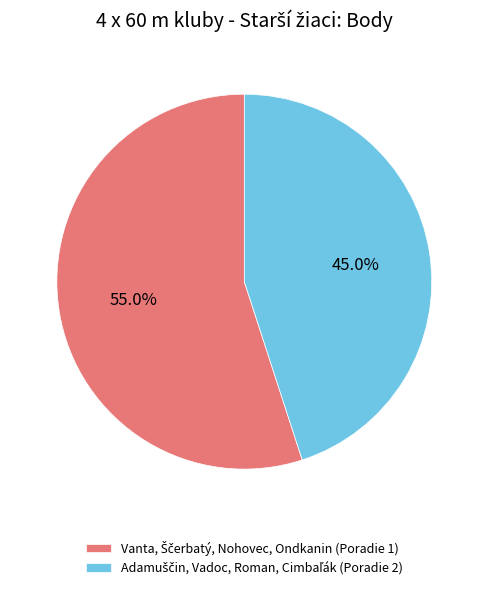

How many segments does this pie chart have?

2